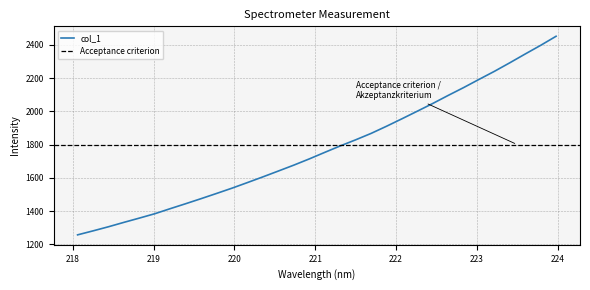

How many lines are shown in the chart?

1